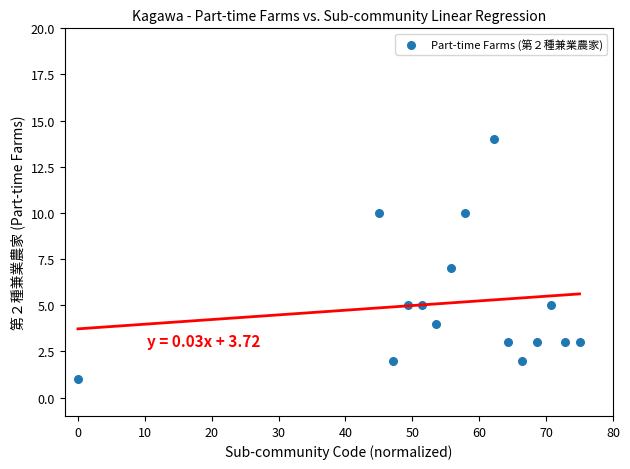

What is the range of Y values (max minus min)?

13